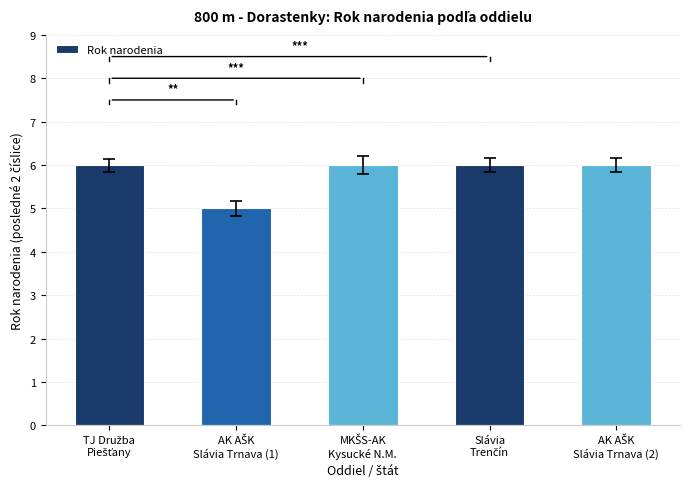

What is the minimum value shown in the chart?

5